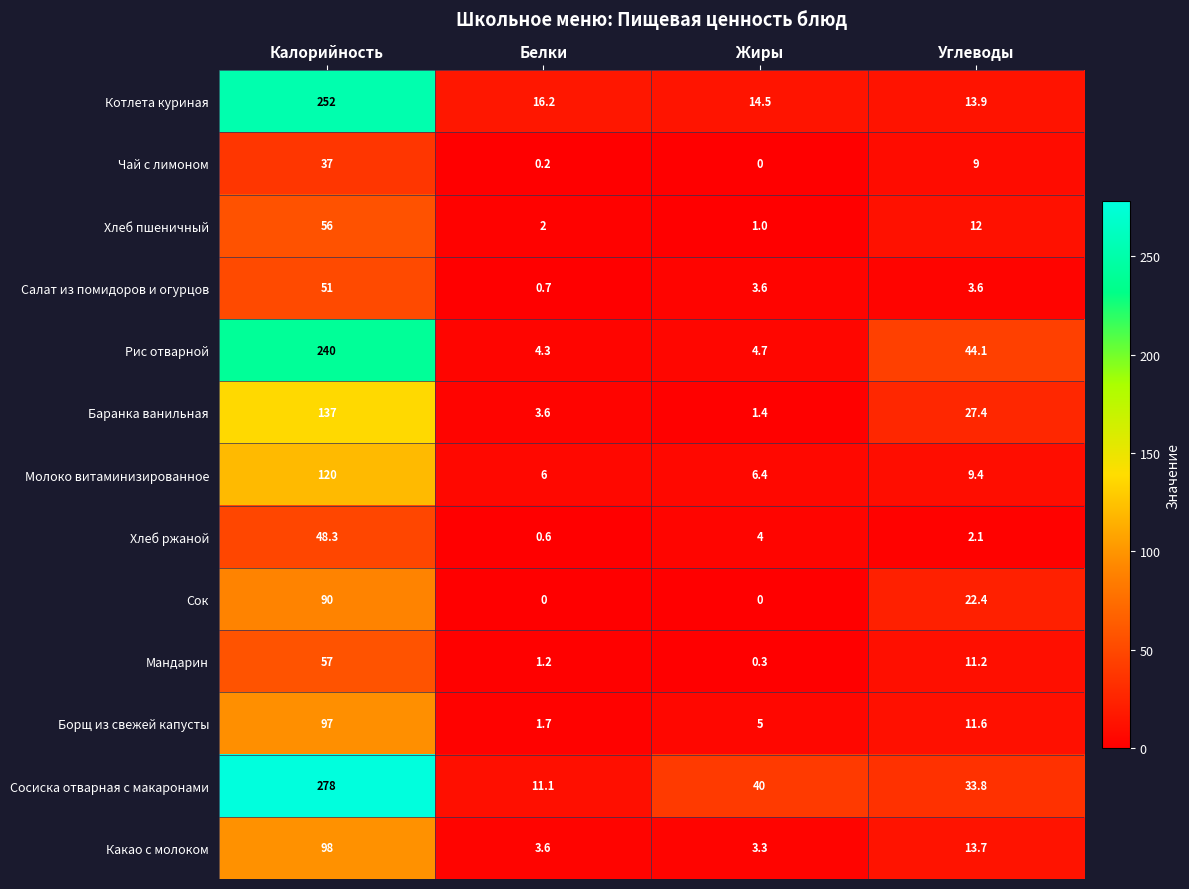

What is the highest value of the Котлета куриная series?

252.0